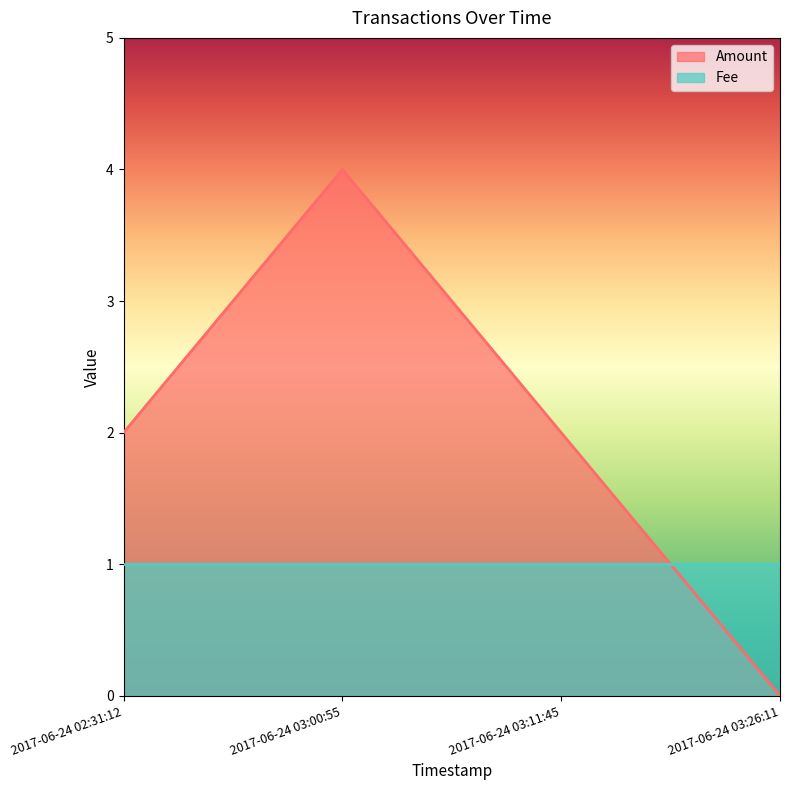

What is the sum of all Fee values?

4